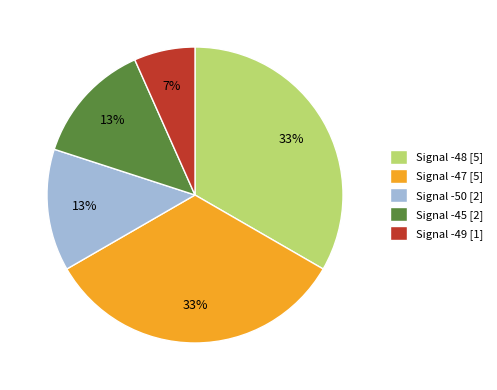

Between Signal -48 [5] and Signal -45 [2], which is larger?

Signal -48 [5]